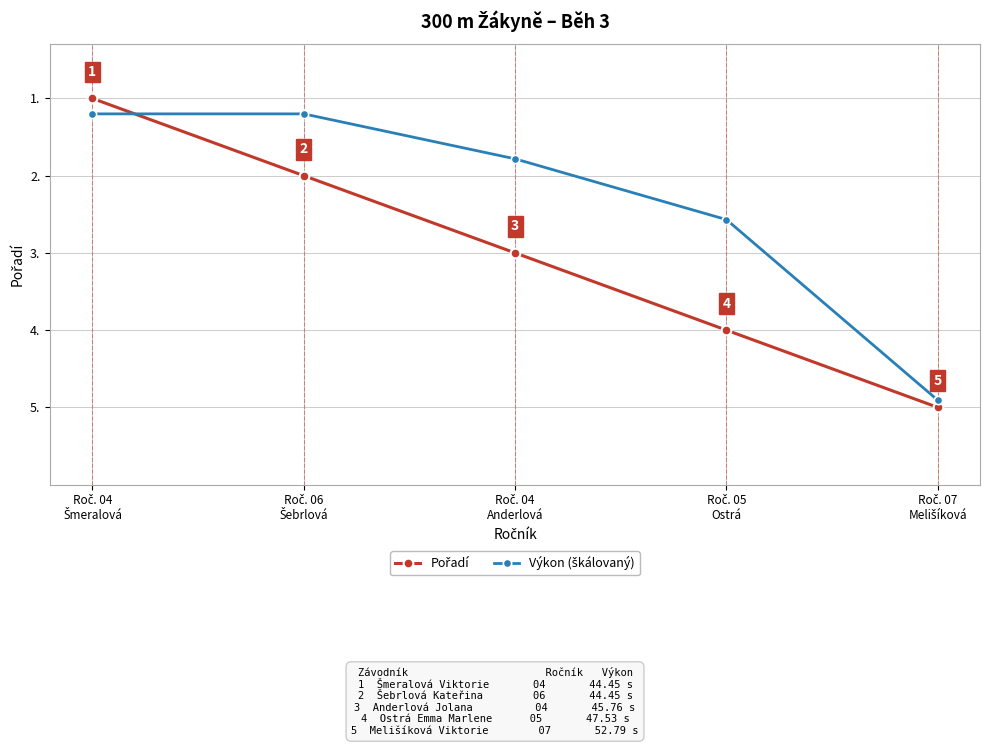

What is the greatest value displayed?

5.0